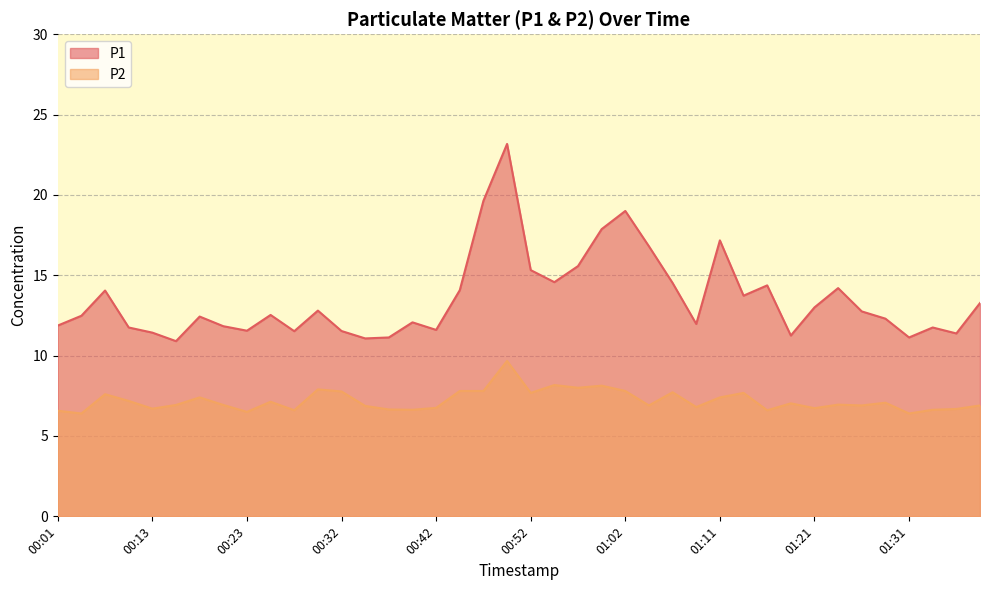

How many lines are shown in the chart?

2